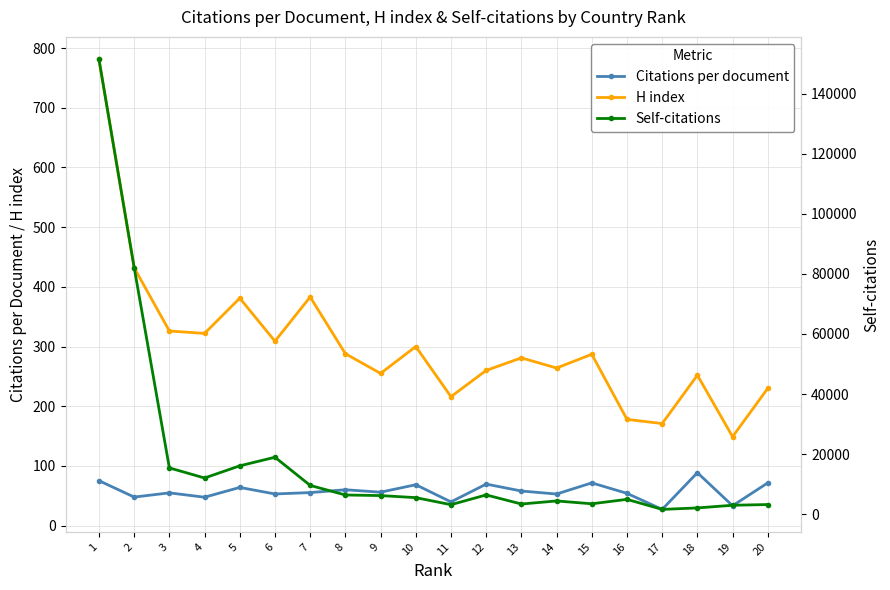

True or false: Citations per document has a value of 27.2 at 17.

True